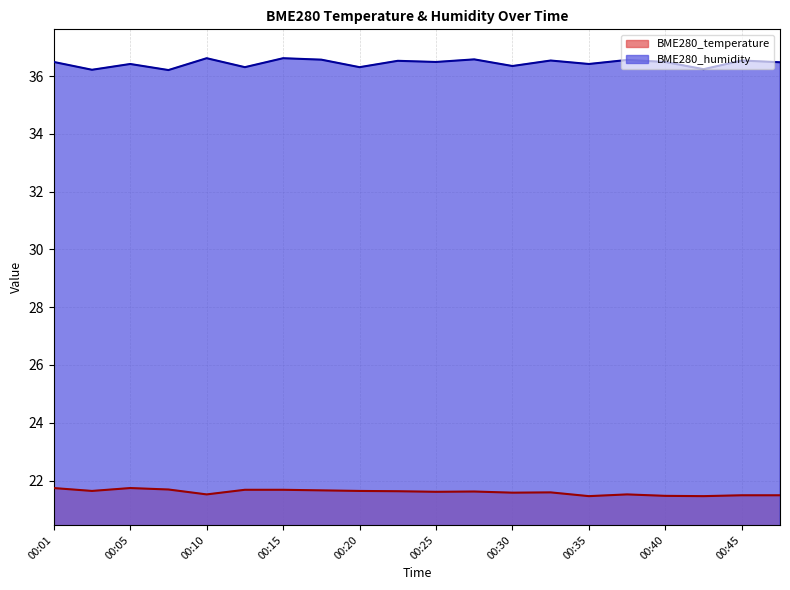

Read the BME280_humidity value at 00:18.

36.6